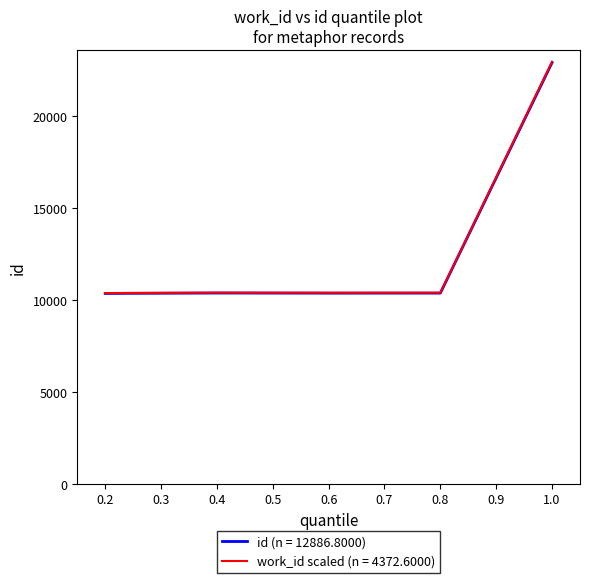

What is the spread (max minus min) of values at 1.0?

45.9